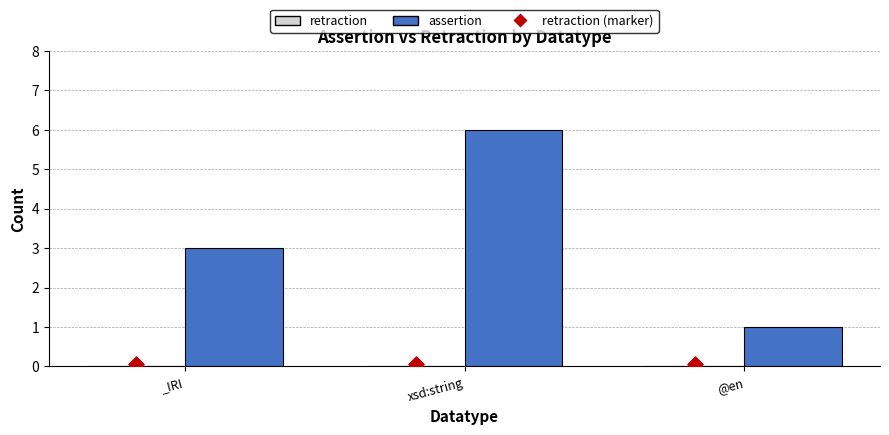

Which series has the largest total across all categories?

assertion